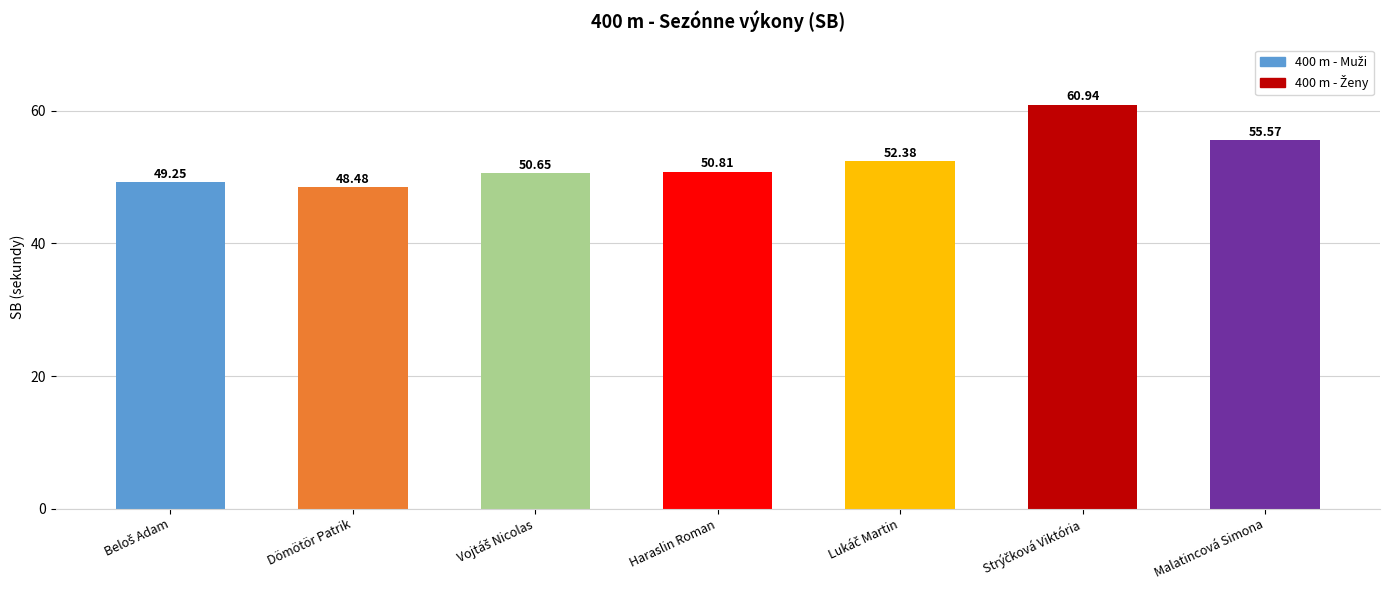

What is the label of the 4th bar from the left?

Haraslin Roman